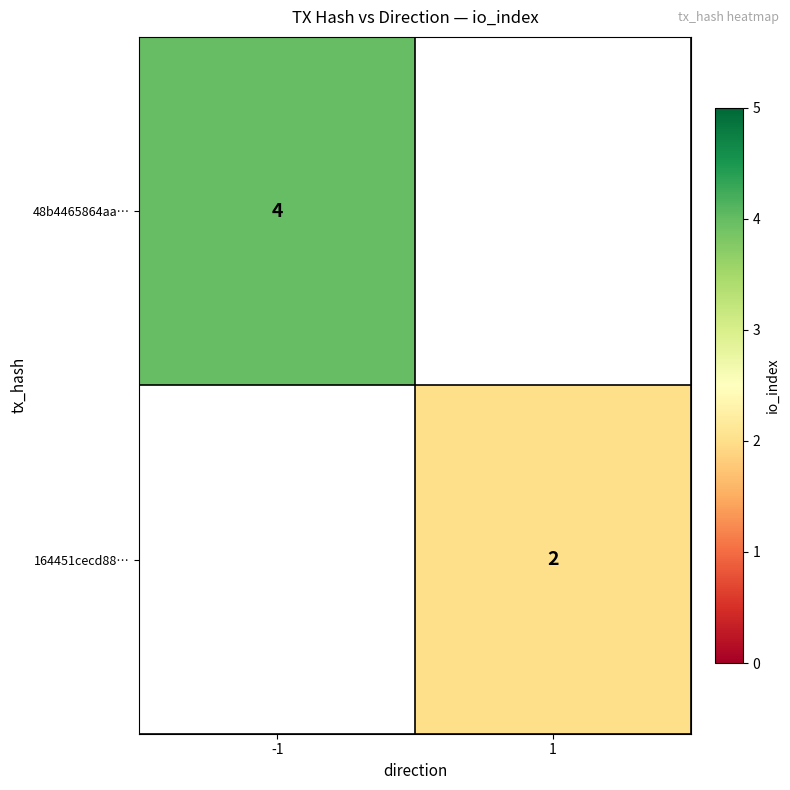

What is the minimum value shown in the chart?

2.0